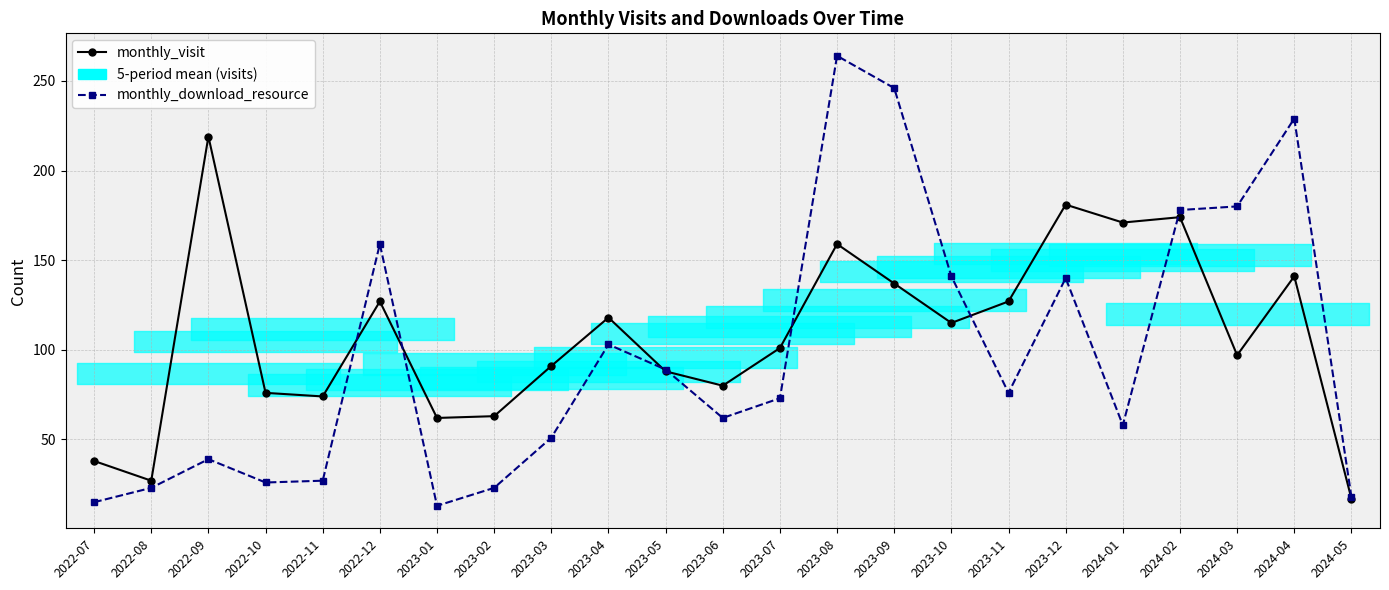

Reading left to right, what are all the values shown in this chart?

monthly_visit: 2022-07=38	2022-08=27	2022-09=219	2022-10=76	2022-11=74	2022-12=127	2023-01=62	2023-02=63	2023-03=91	2023-04=118	2023-05=88	2023-06=80	2023-07=101	2023-08=159	2023-09=137	2023-10=115	2023-11=127	2023-12=181	2024-01=171	2024-02=174	2024-03=97	2024-04=141	2024-05=17
monthly_download_resource: 2022-07=15	2022-08=23	2022-09=39	2022-10=26	2022-11=27	2022-12=159	2023-01=13	2023-02=23	2023-03=51	2023-04=103	2023-05=89	2023-06=62	2023-07=73	2023-08=264	2023-09=246	2023-10=141	2023-11=76	2023-12=140	2024-01=58	2024-02=178	2024-03=180	2024-04=229	2024-05=18